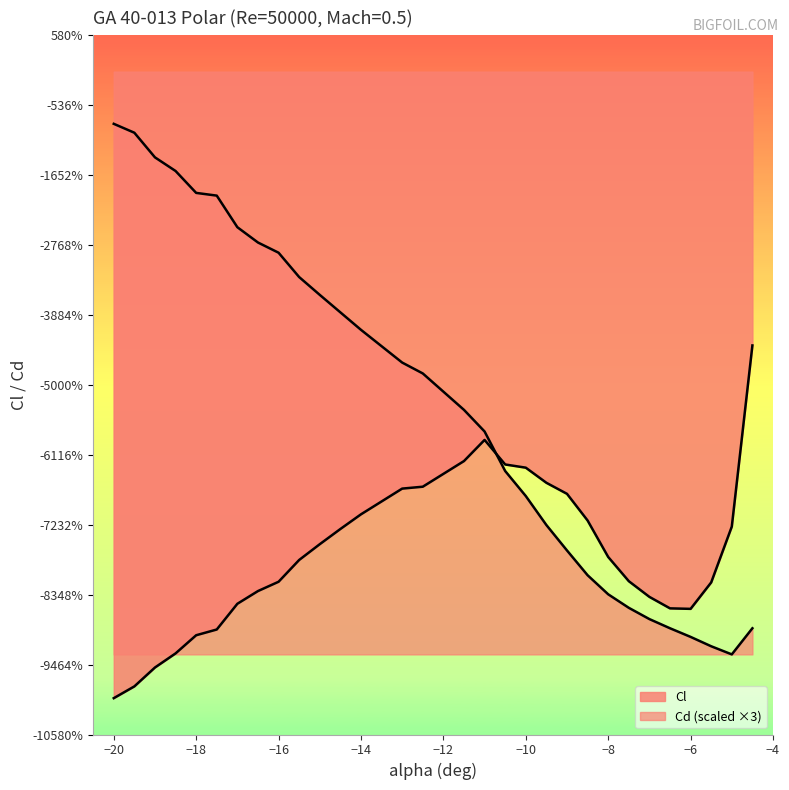

At which label does Cl reach its peak?

-4.5